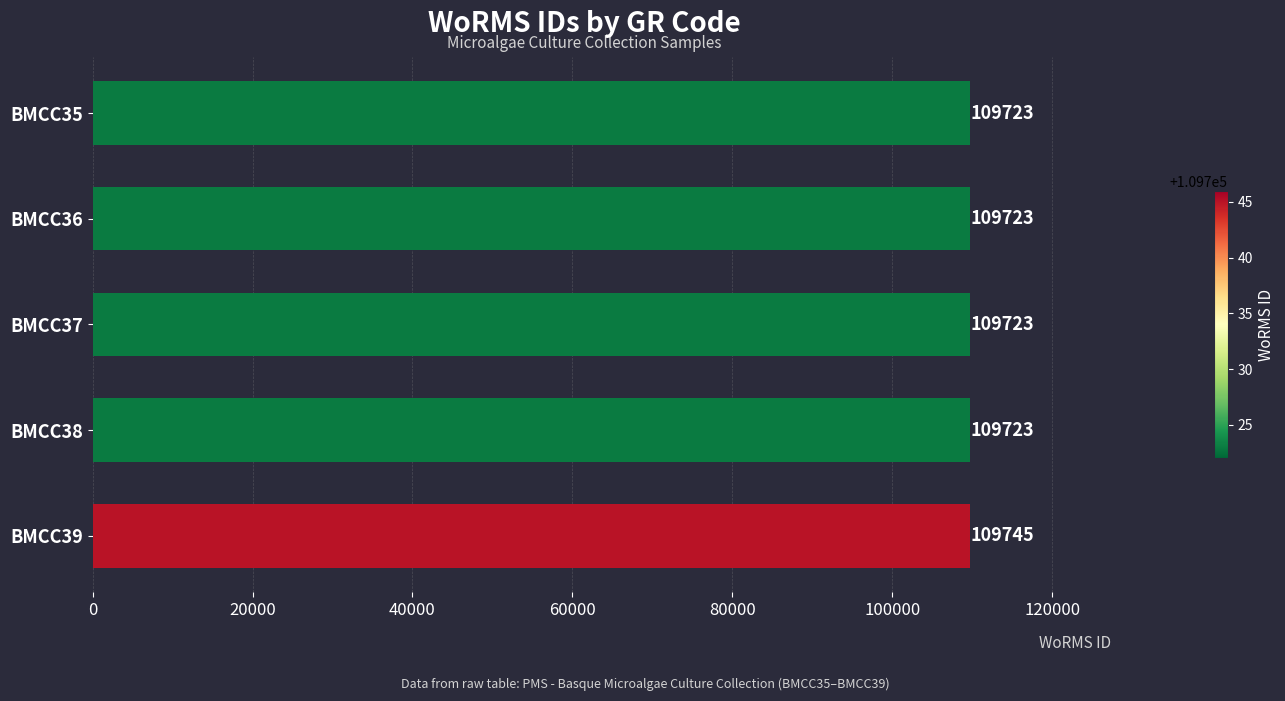

What is the sum of all values?

548637